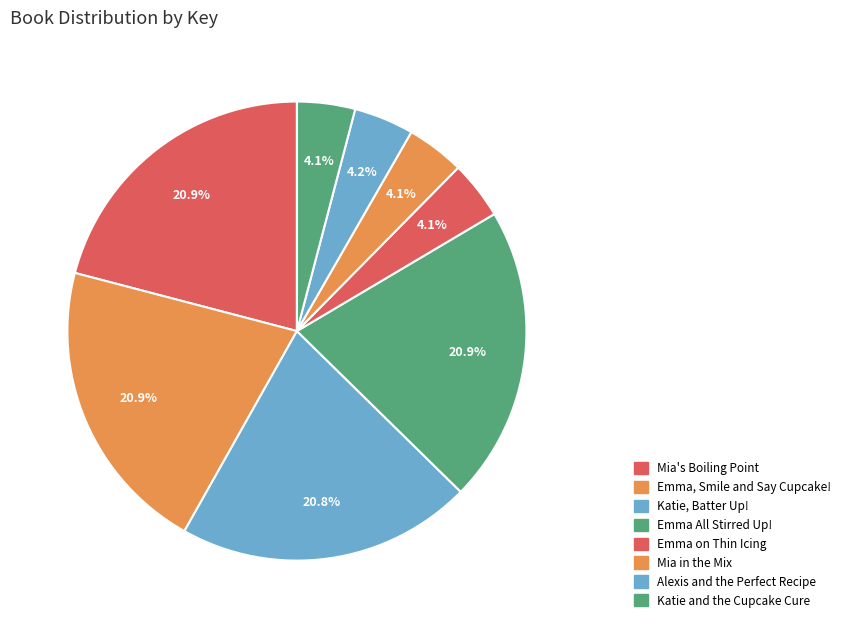

Which slice is the smallest?

Katie and the Cupcake Cure